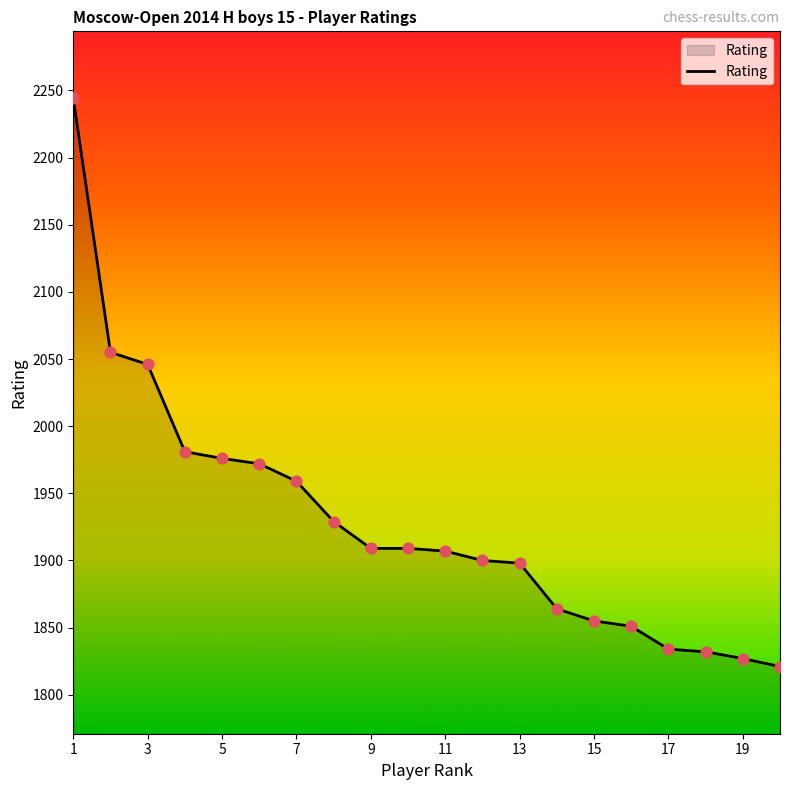

What is the smallest value displayed?

1821